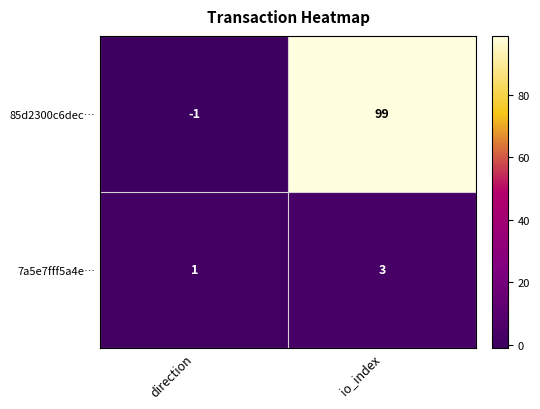

Count the number of data series in this chart.

2